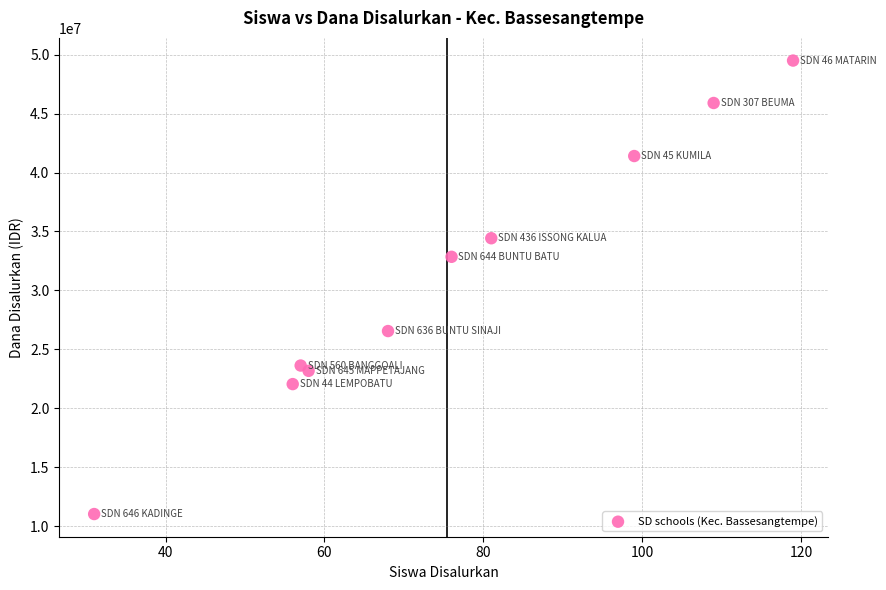

What Y value in the scatter plot is closest to 30262500?

32850000